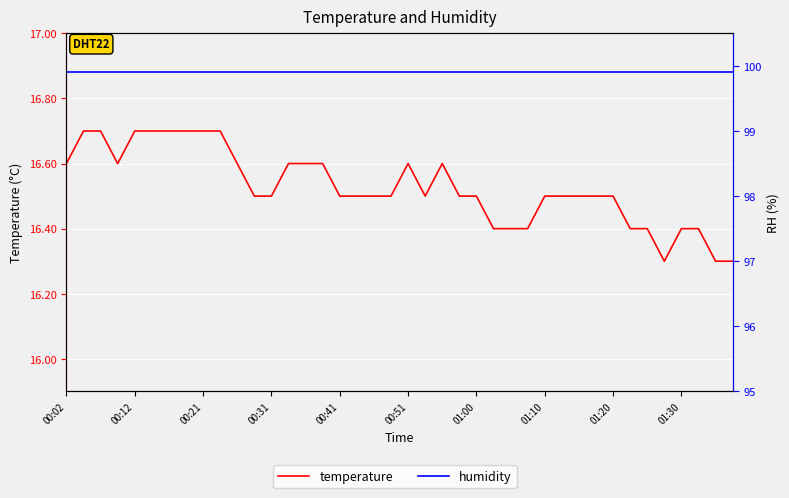

What is the minimum value shown in the chart?

16.3